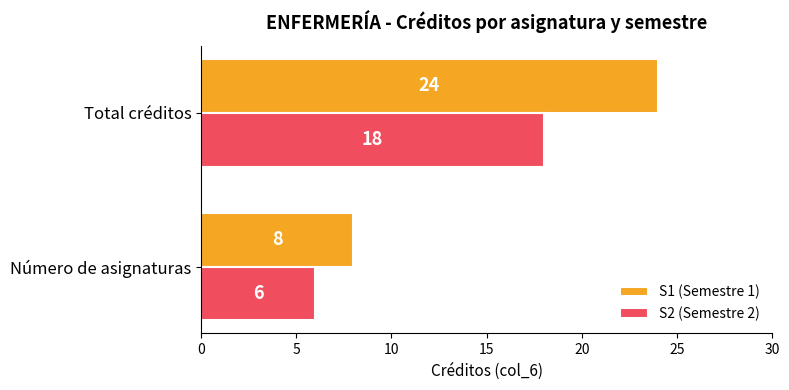

Rank the categories by S2 (Semestre 2) value from lowest to highest.

Número de asignaturas, Total créditos